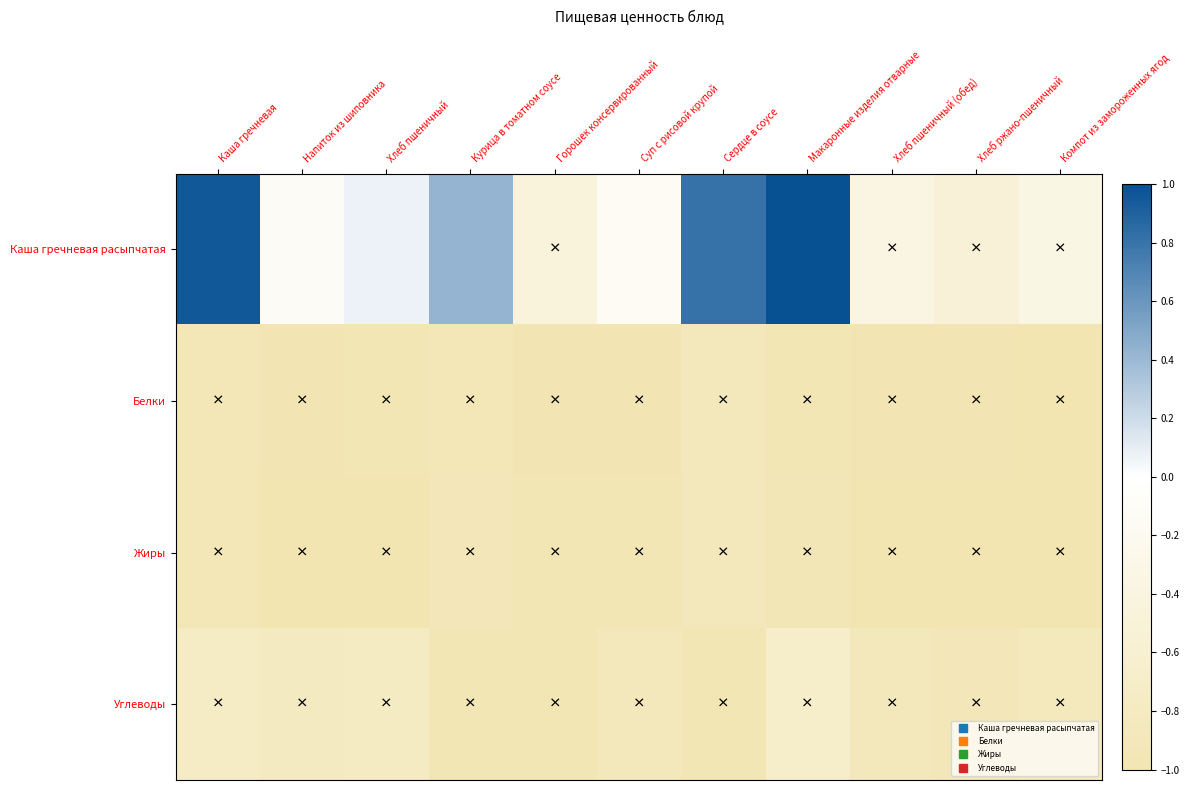

Which series has the largest range (max minus min)?

Каша гречневая расыпчатая